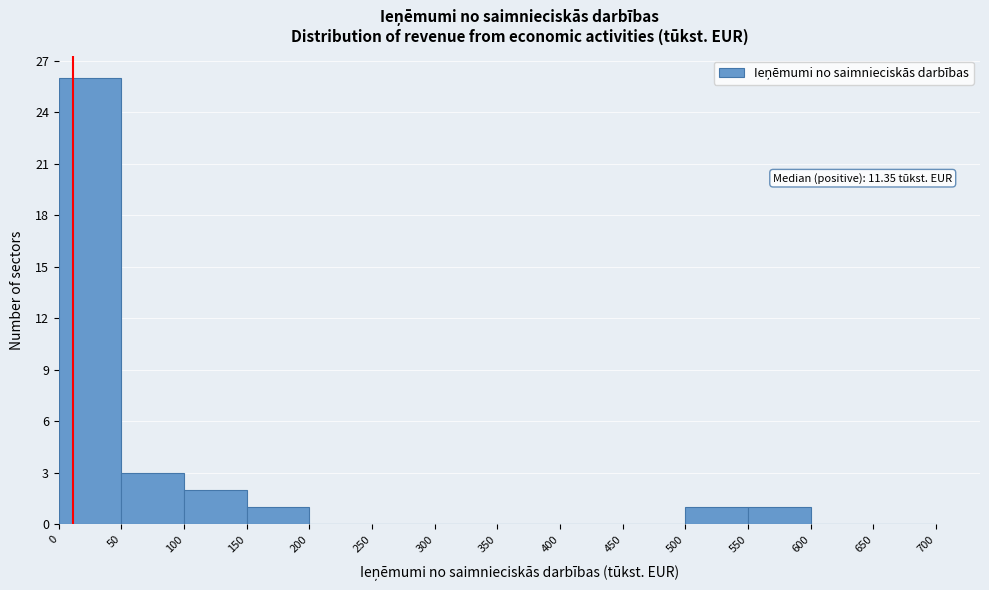

Which range on the x-axis has the tallest bar?

0 to 50